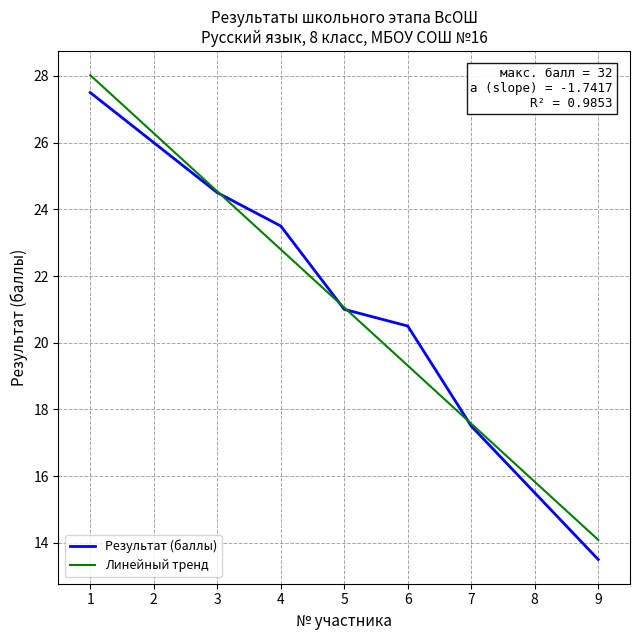

Reading left to right, list all the values displayed in this chart.

27.5	26.0	24.5	23.5	21.0	20.5	17.5	15.5	13.5